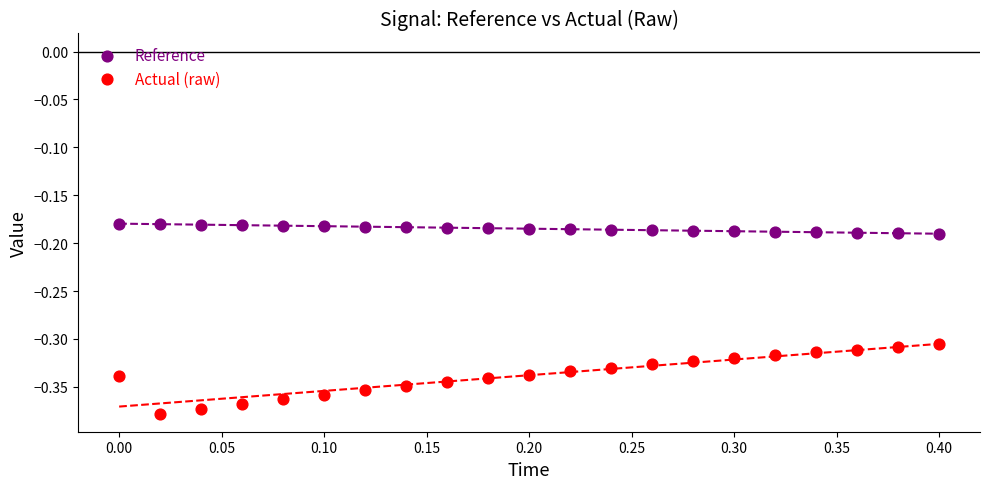

Which series contains the highest Y value?

Reference